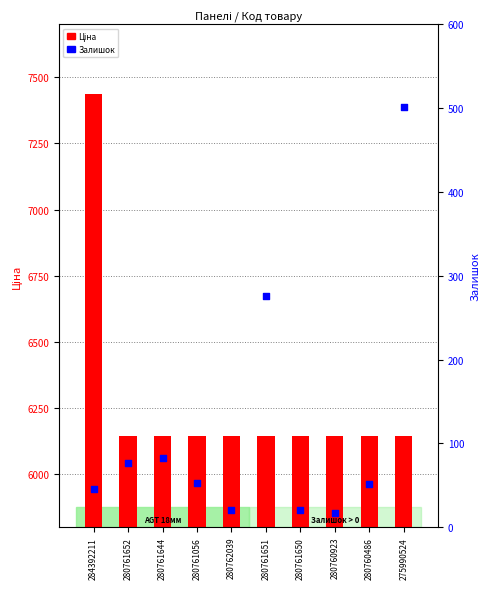

At how many categories does at least one series exceed 2805?

10